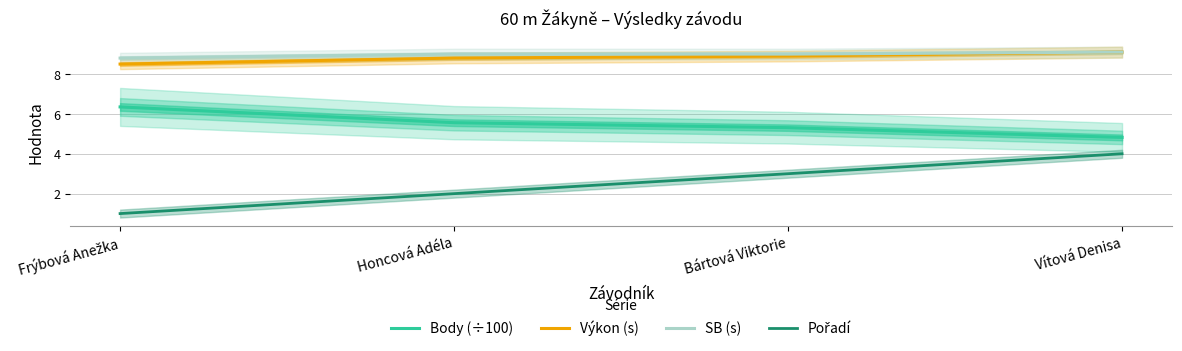

True or false: Výkon (s) and Pořadí cross at least once.

False